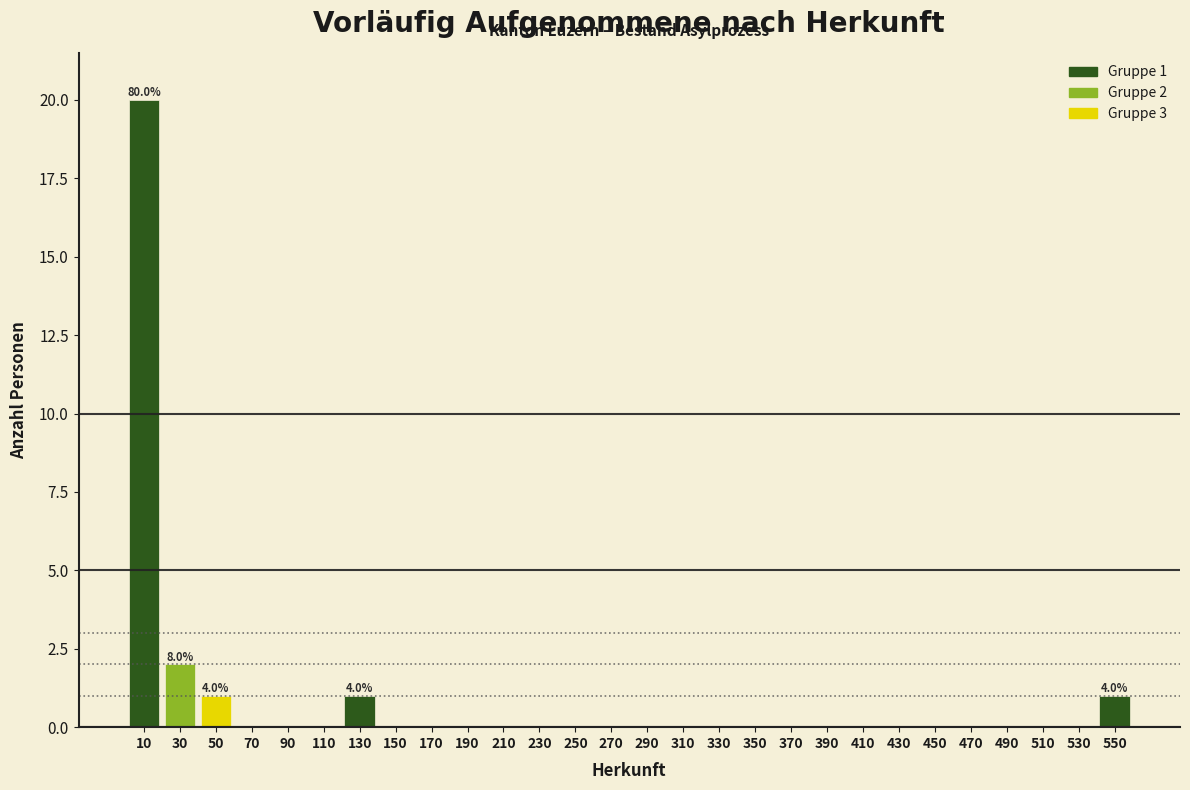

Which range on the x-axis has the tallest bar?

0 to 20